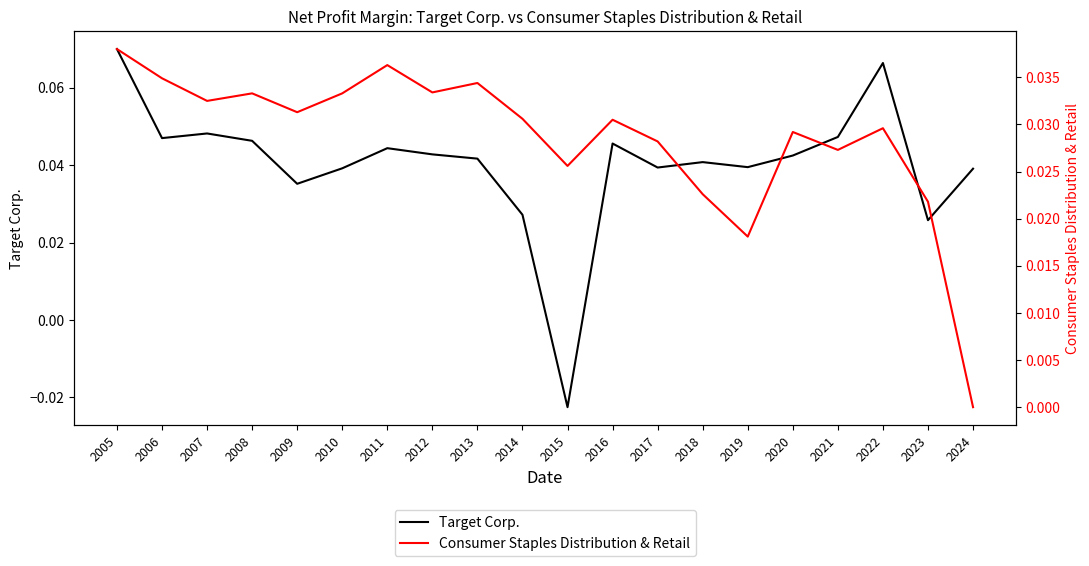

After their last crossing, which series has the higher values: Consumer Staples Distribution & Retail or Target Corp.?

Target Corp.